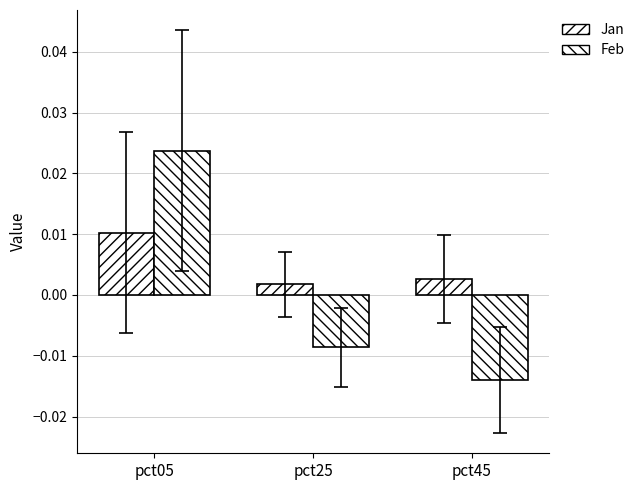

How many data points in Feb are less than 0?

2